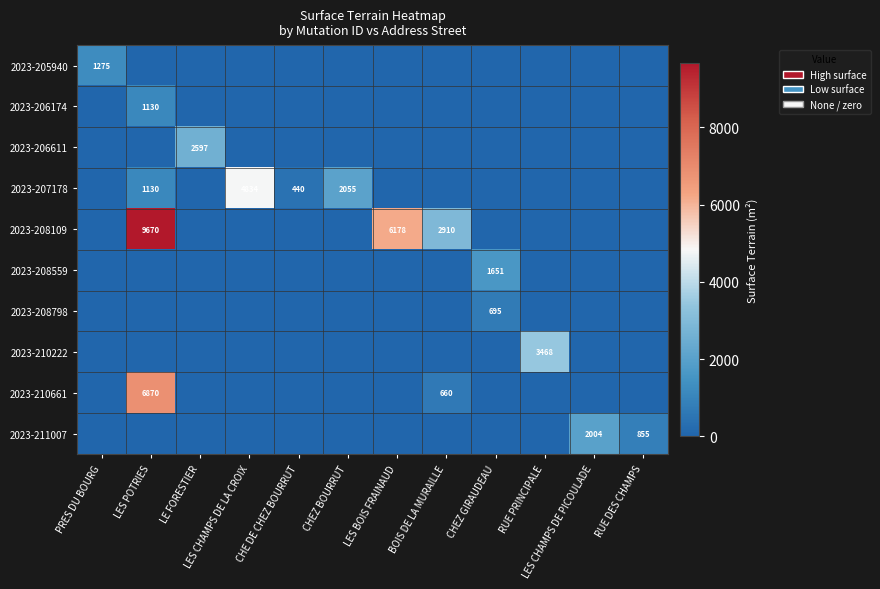

Which series has the widest spread of values?

2023-208109